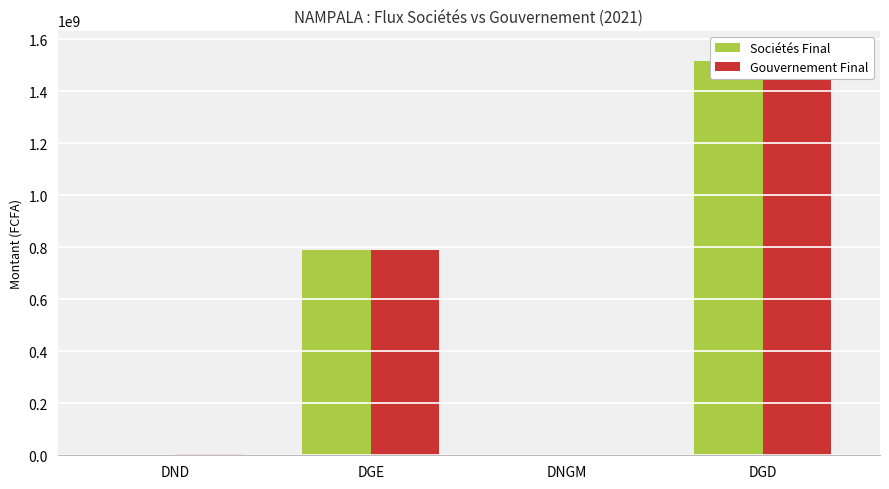

At which category is the sum across all series the highest?

DGD